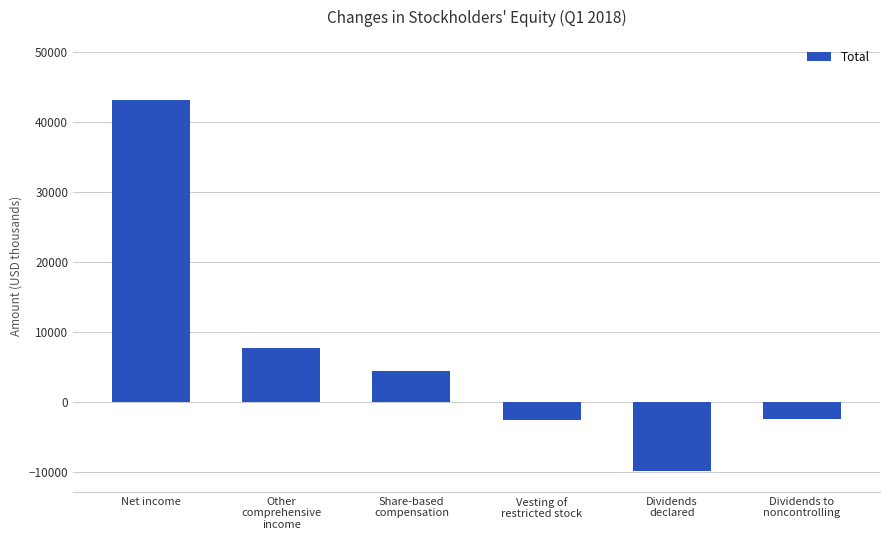

What is the maximum value shown in the chart?

43090